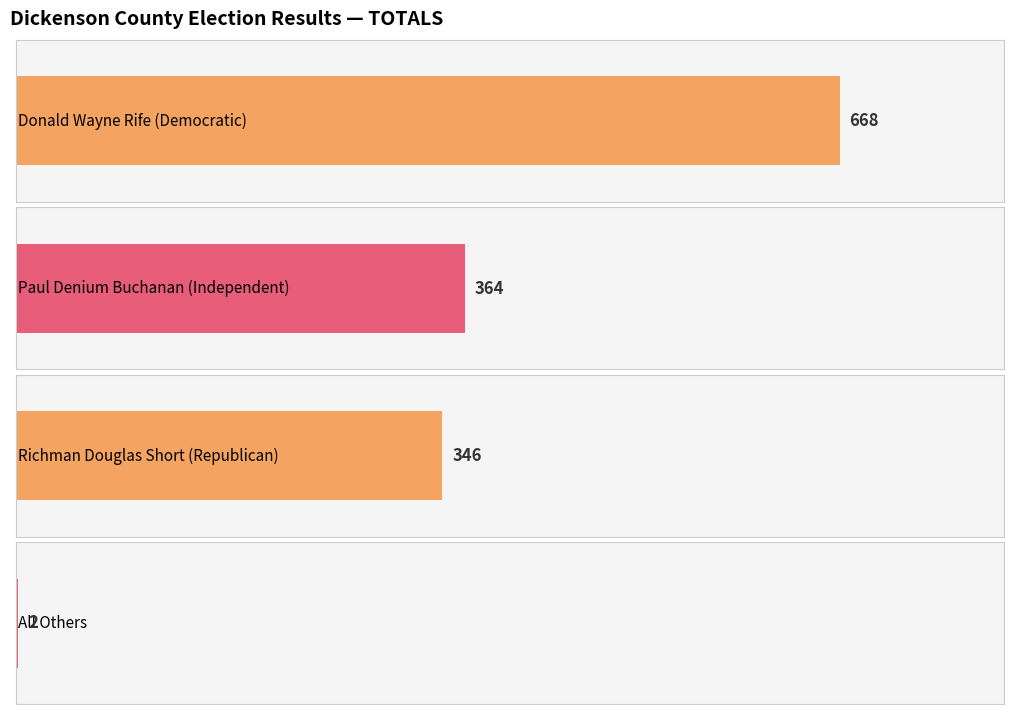

What are all the series names shown in the legend?

Donald Wayne Rife (Democratic), Paul Denium Buchanan (Independent), Richman Douglas Short (Republican), All Others